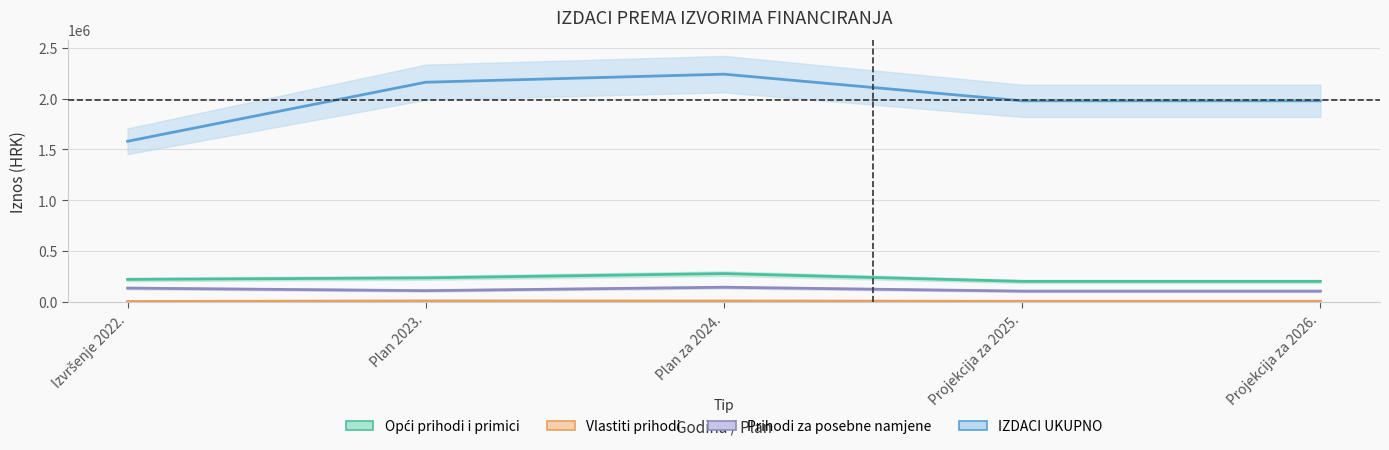

What is the value of the Opći prihodi i primici point at the 2nd from the left?

238261.4